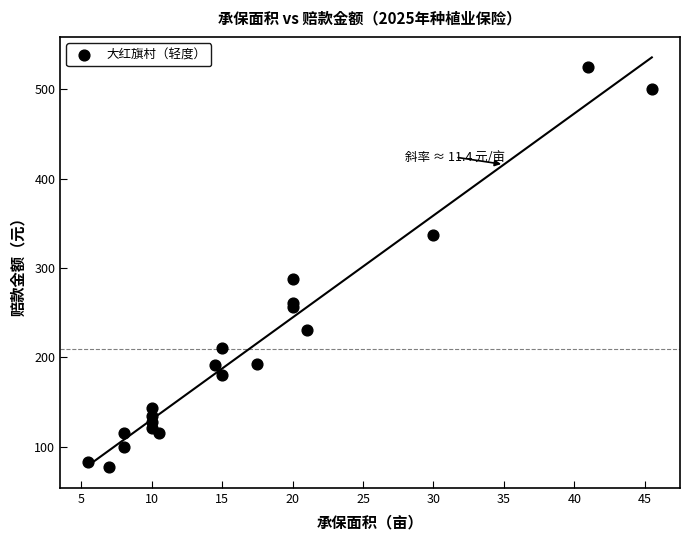

What Y value in the scatter plot is closest to 301?

287.6